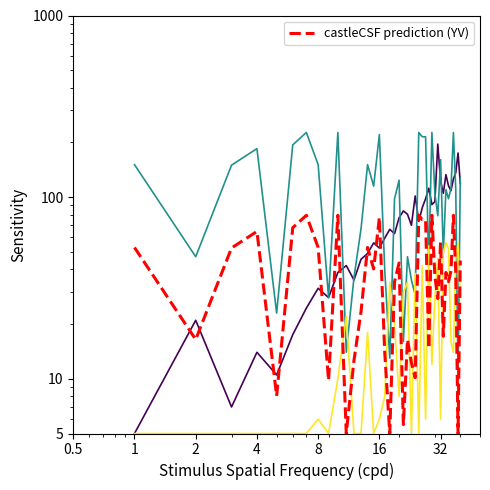

How many series are shown in this chart?

4